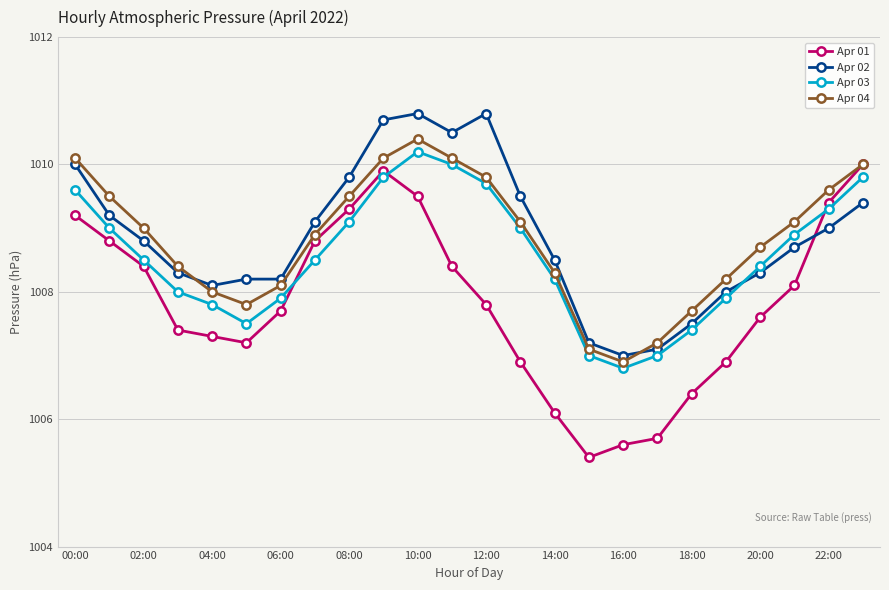

How many lines are shown in the chart?

4